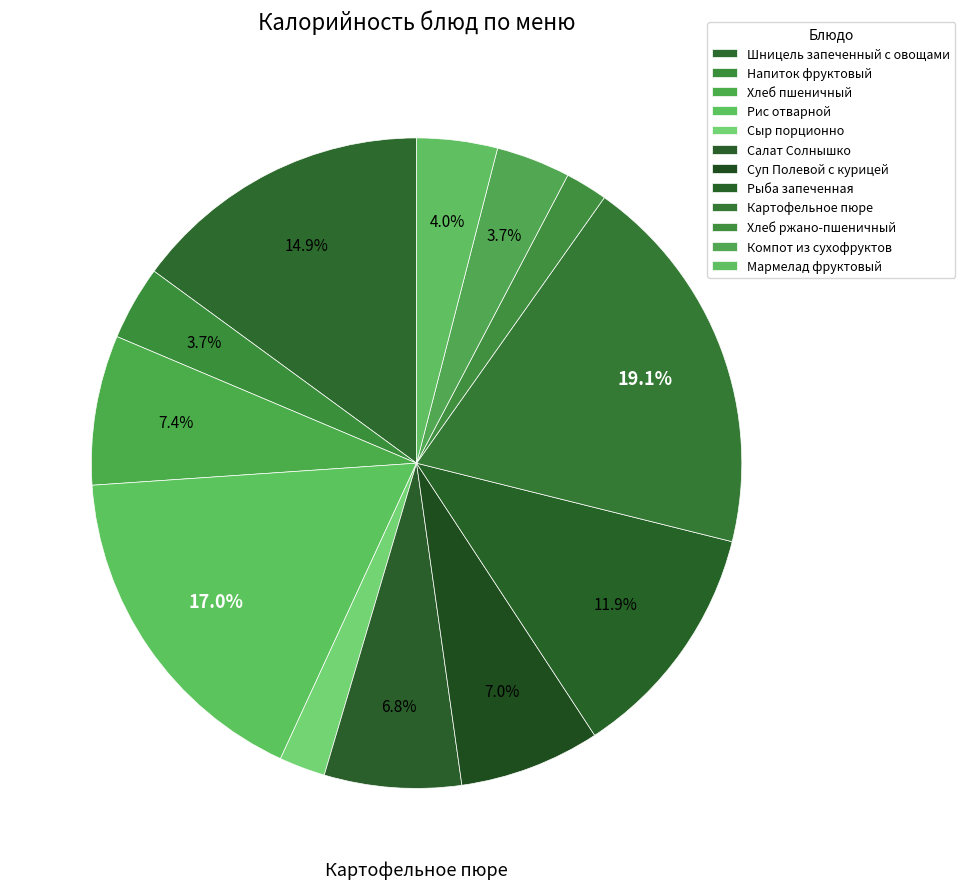

What portion of the pie excludes Мармелад фруктовый?

96.0%